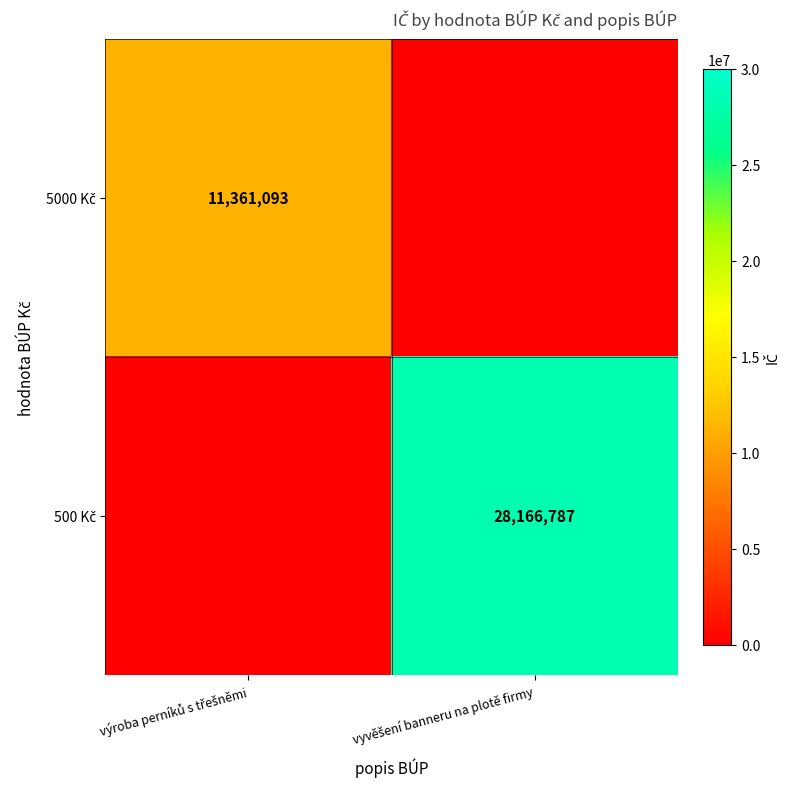

Which has a higher value, výroba perníků s třešněmi or vyvěšení banneru na plotě firmy?

vyvěšení banneru na plotě firmy